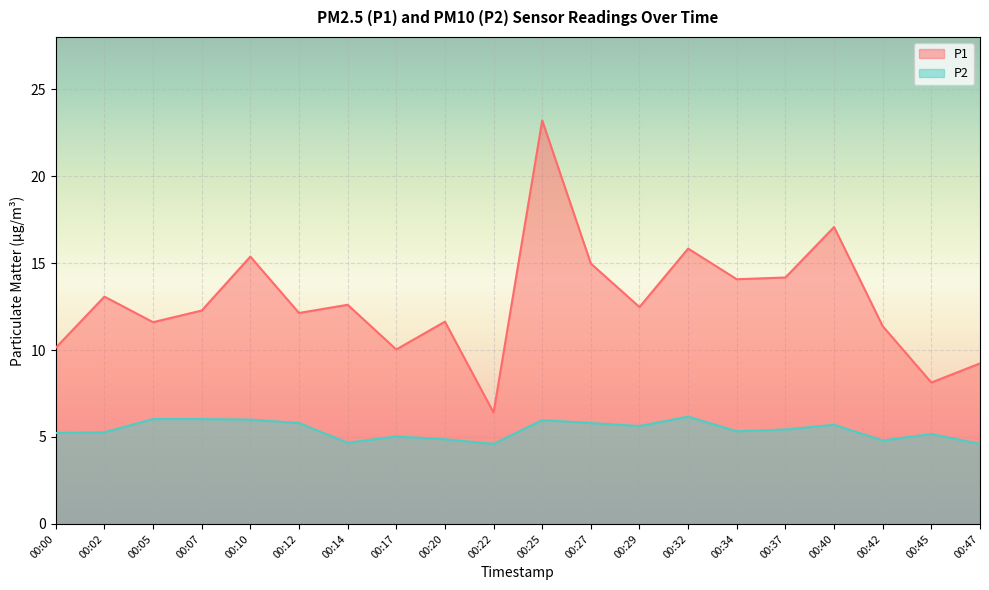

How many lines are shown in the chart?

2